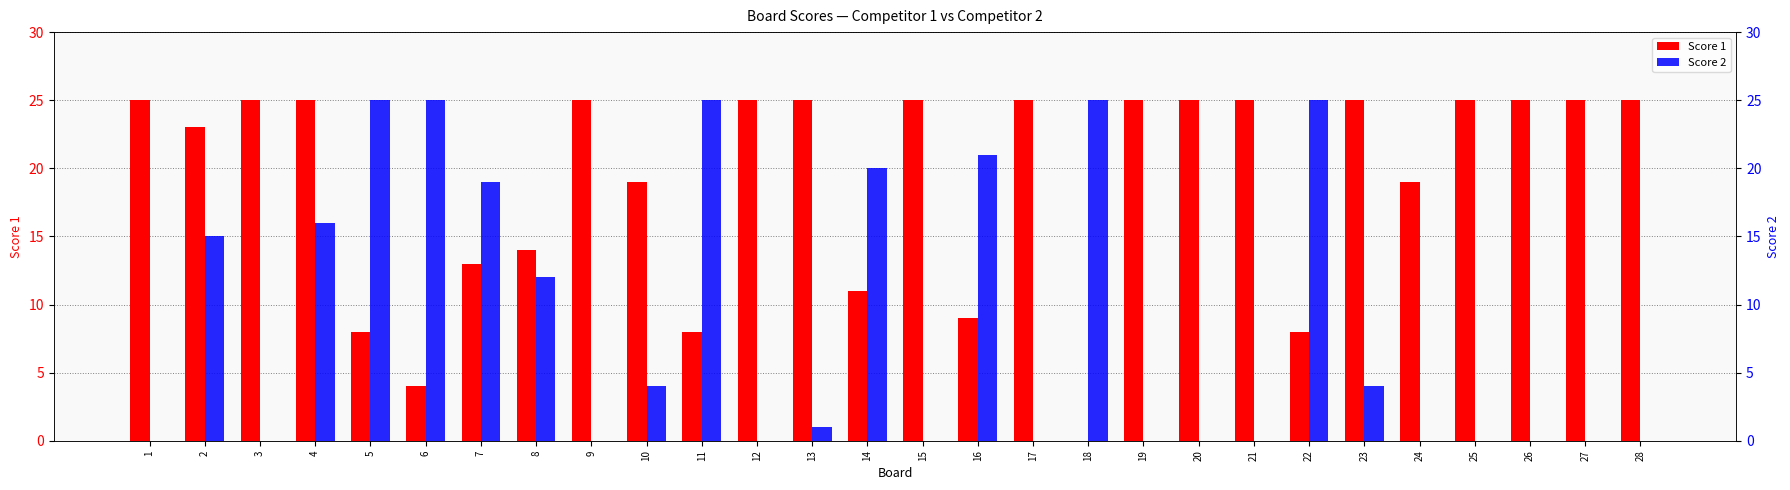

Between 14 and 27, which is larger?

27